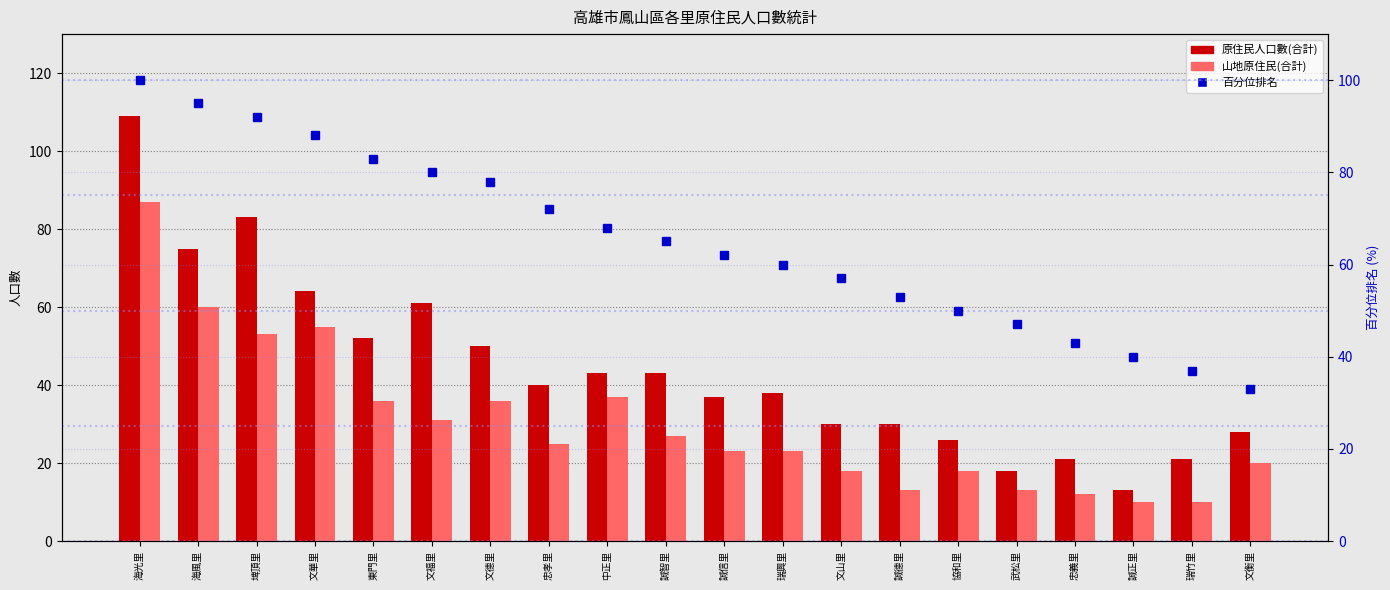

How many data points in 百分位排名 are less than 65?

10